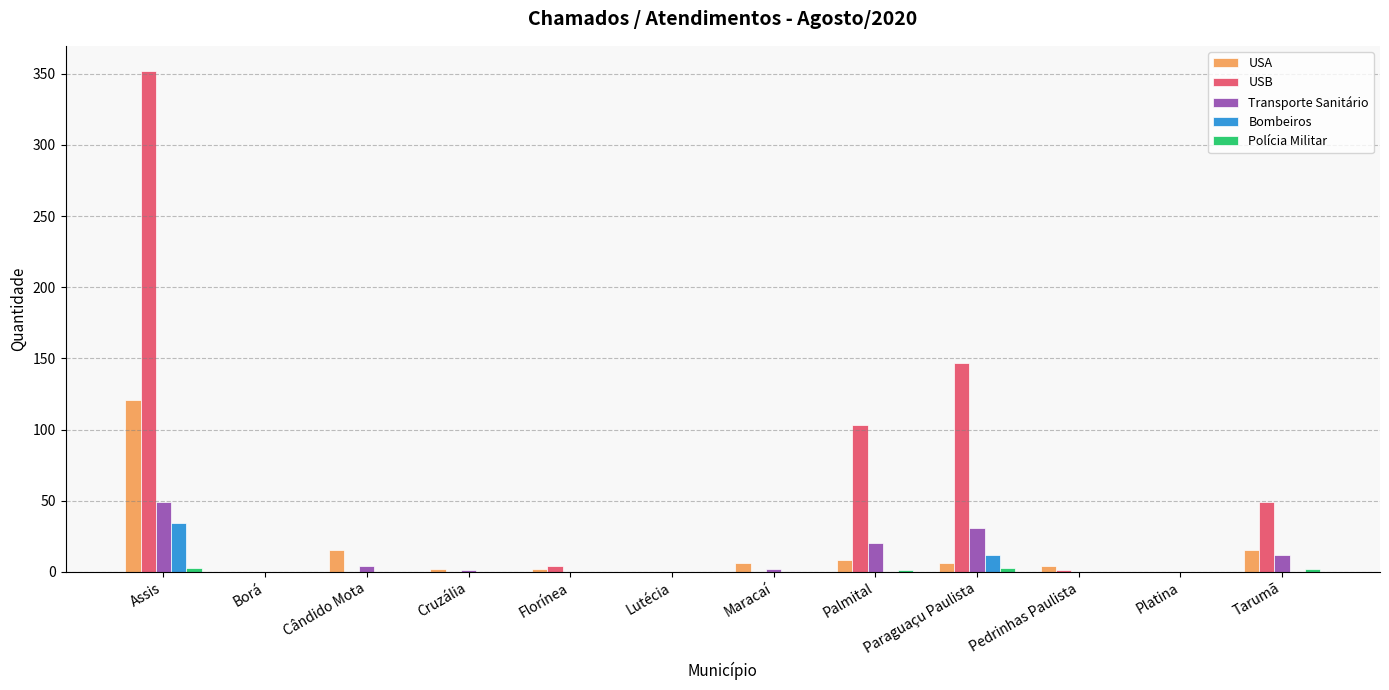

What is the highest value of the Bombeiros series?

34